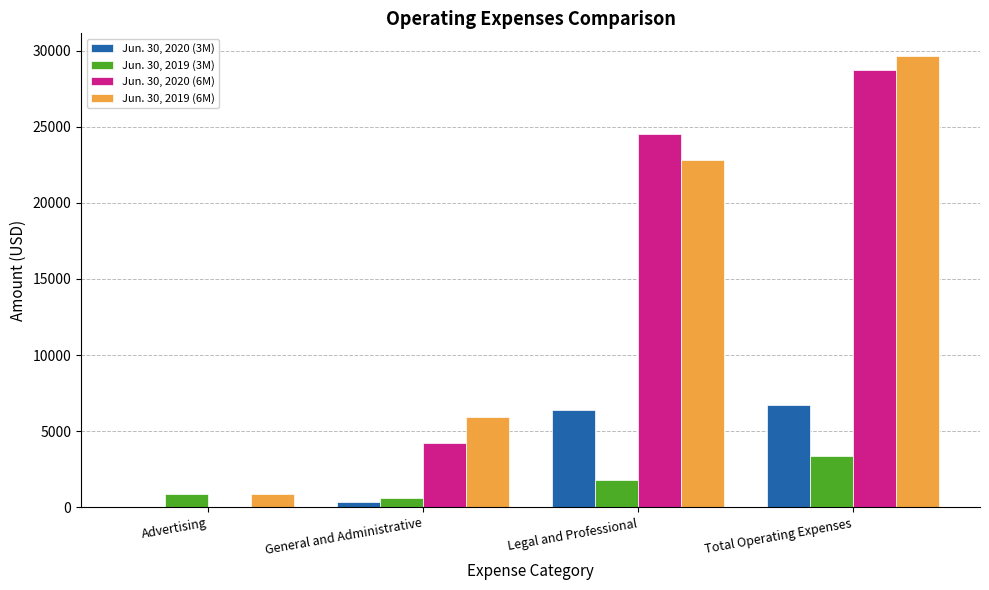

Which category has the highest value in the Jun. 30, 2020 (6M) series?

Total Operating Expenses